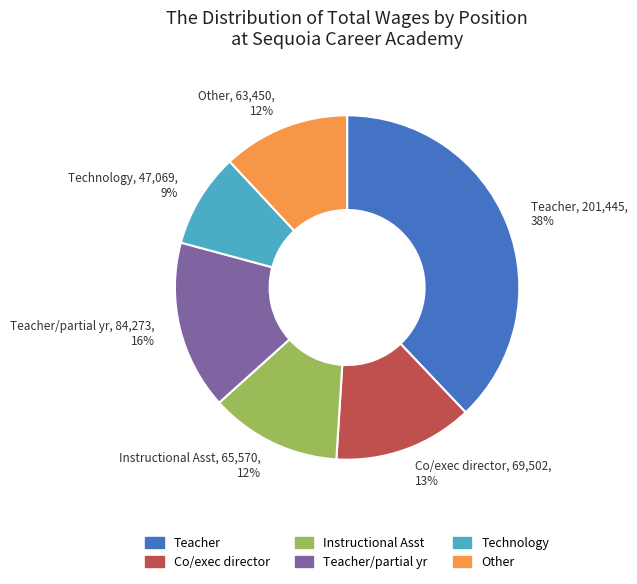

Count the number of slices in the pie.

6